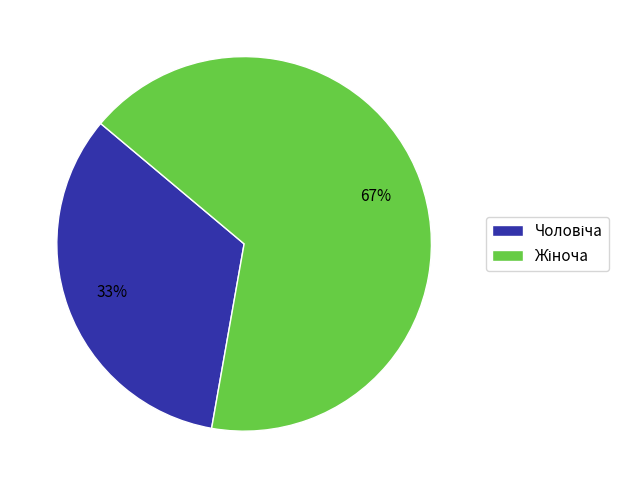

To the nearest percent, what is the average slice percentage?

50%